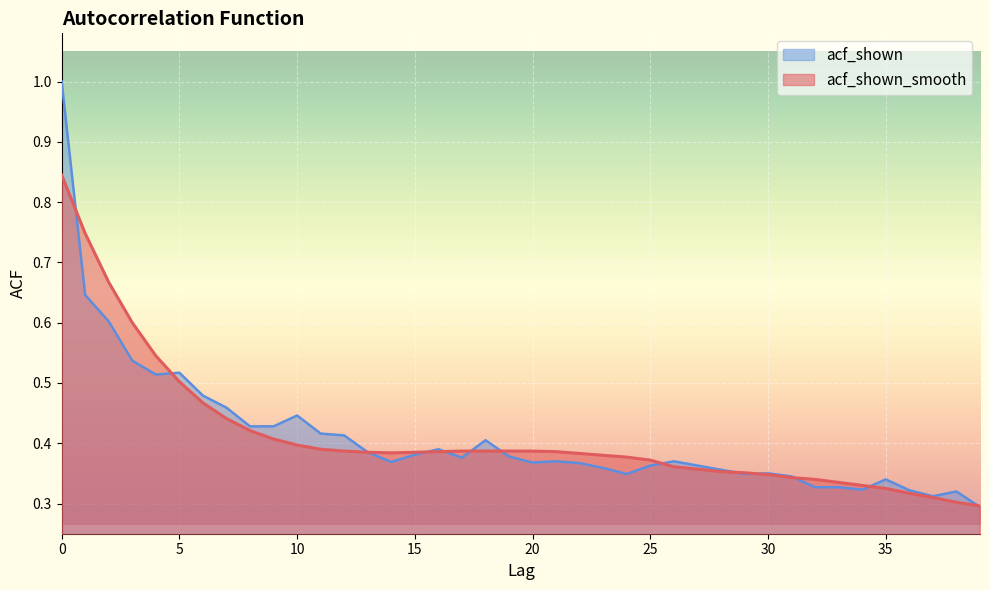

What is the lowest value of the acf_shown series?

0.3